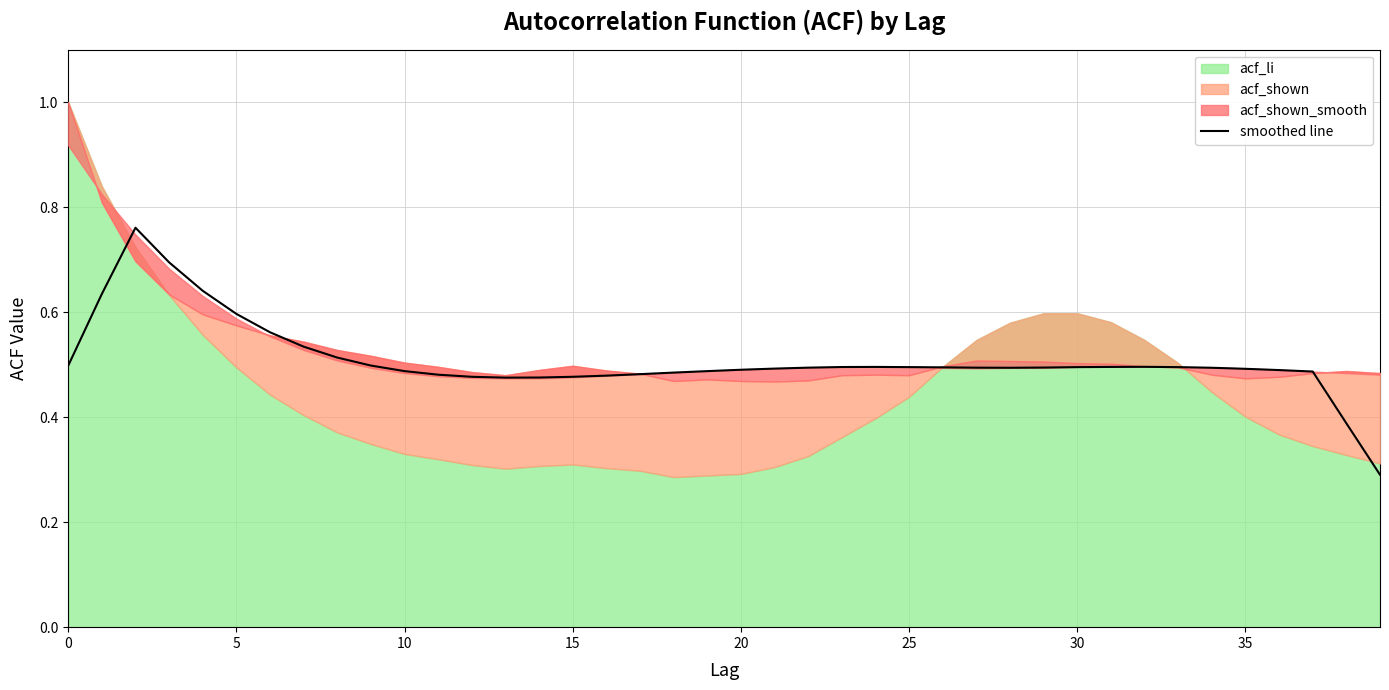

Is it true that smoothed line equals 0.2 at 35?

False